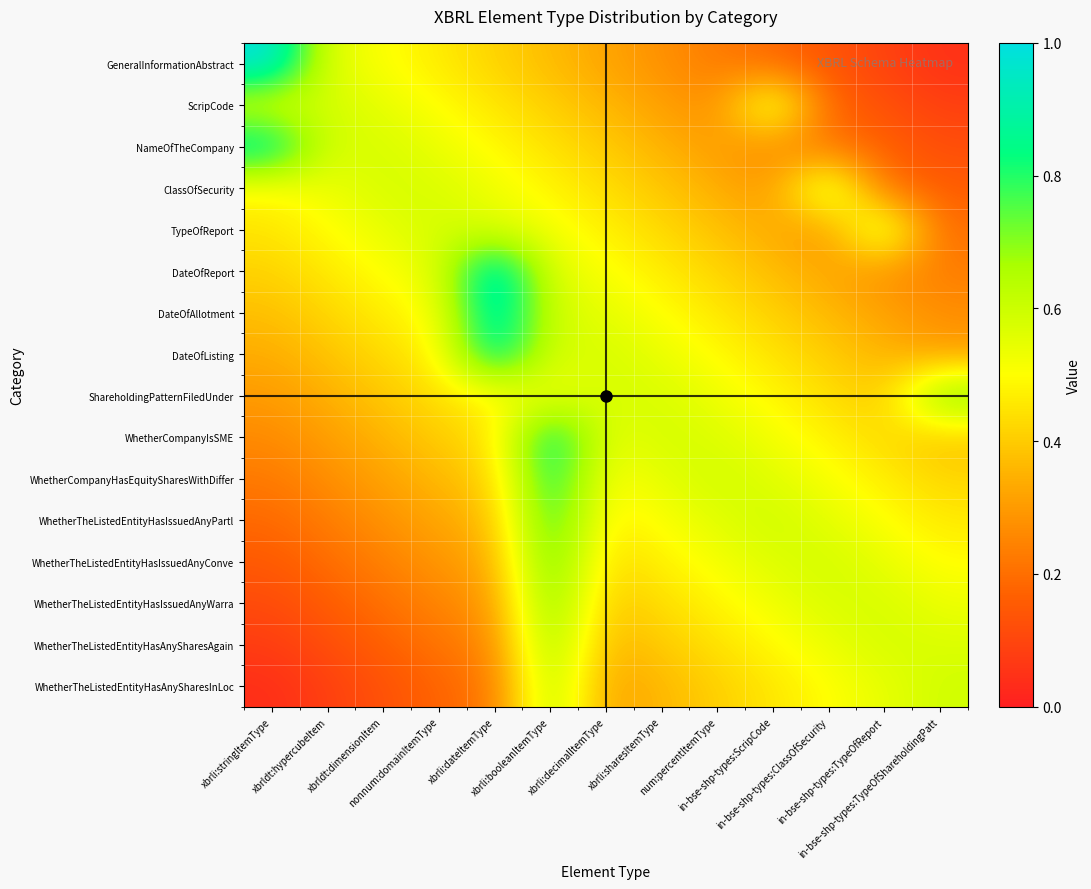

At which category is the sum across all series the highest?

xbrli:booleanItemType